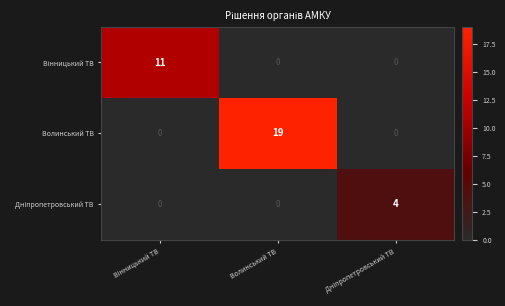

How many distinct data groups are displayed?

3